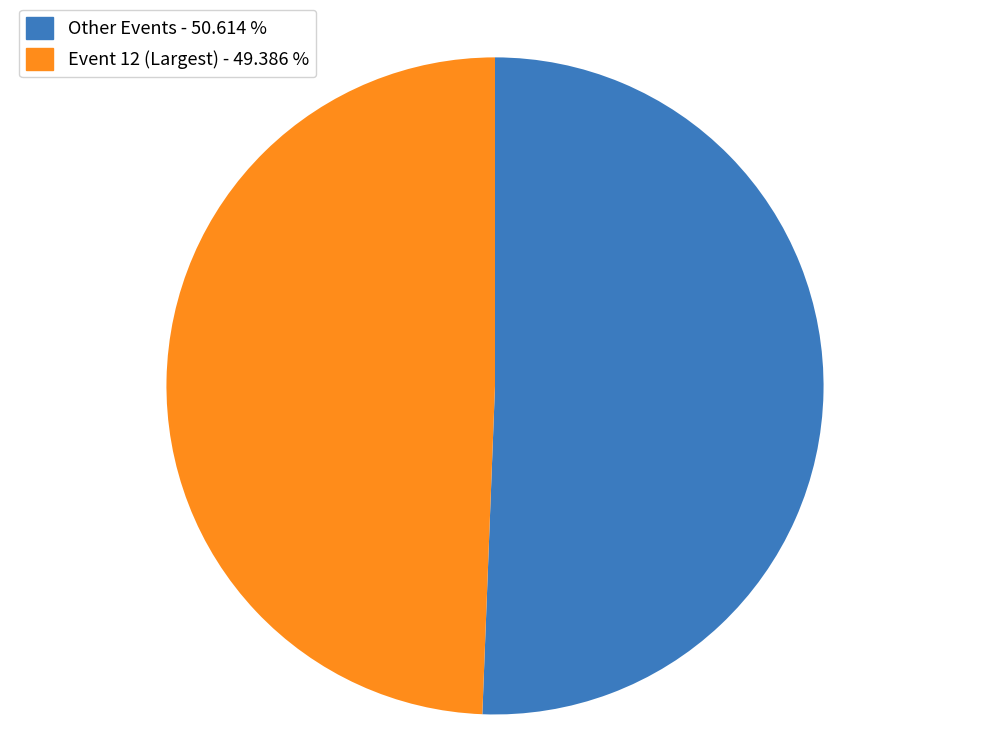

Does any single category account for the majority?

Yes